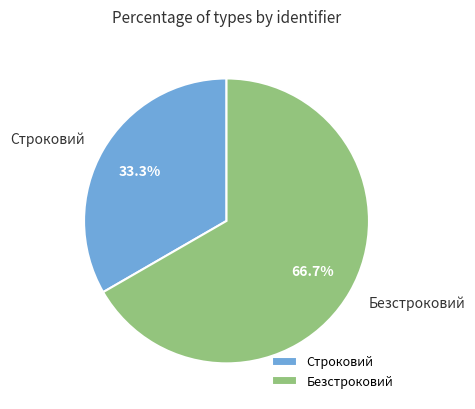

Combined, what portion of the pie is Безстроковий and Строковий?

100.0%